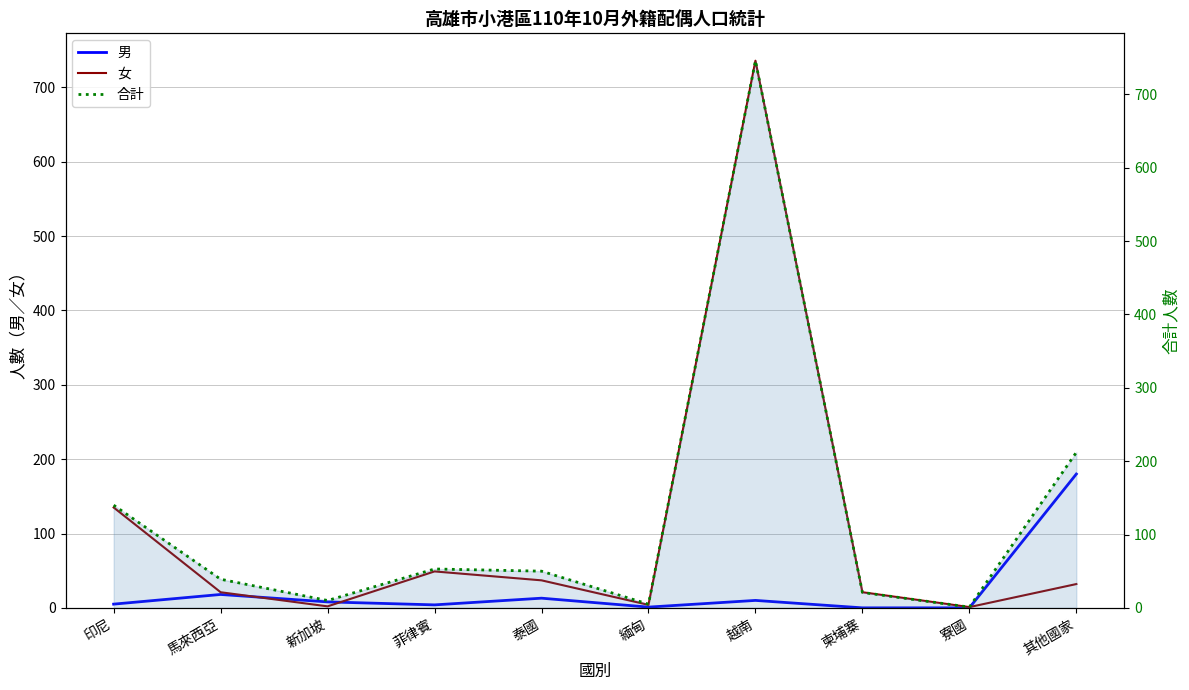

Which series has the largest range (max minus min)?

合計